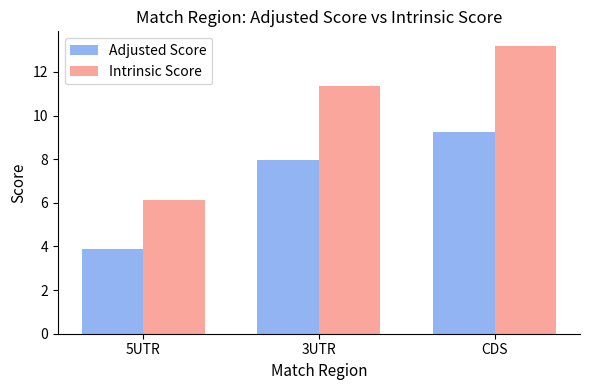

Is the value of Adjusted Score at CDS greater than the value of Intrinsic Score at 3UTR?

No